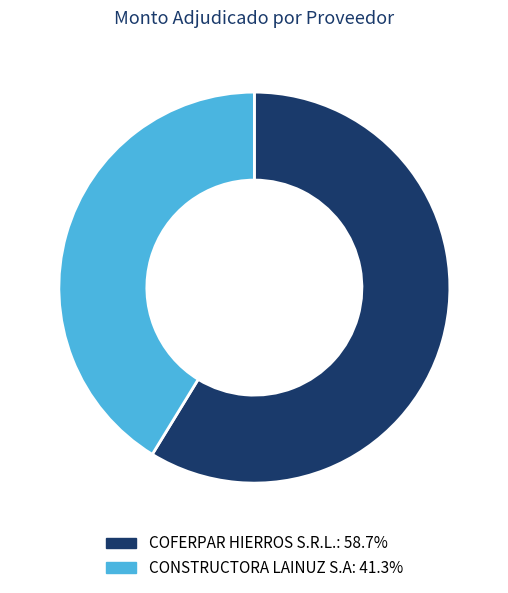

Approximately how many times larger is the value at COFERPAR HIERROS S.R.L. compared to CONSTRUCTORA LAINUZ S.A?

1.4